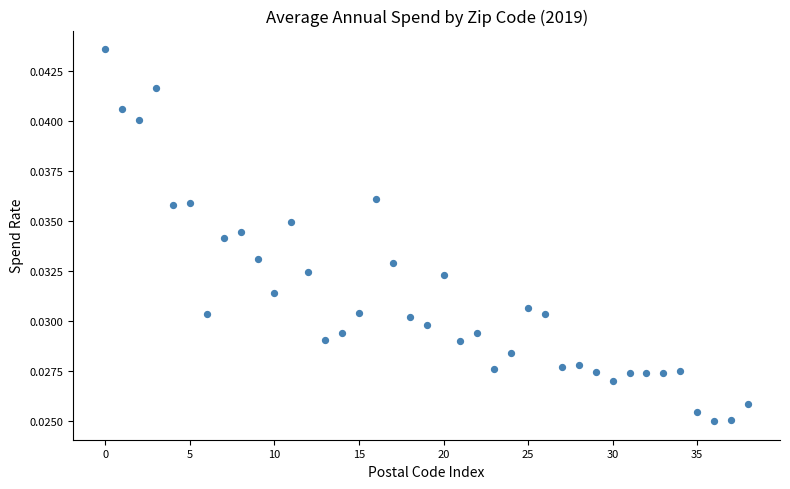

Count the number of points in this scatter plot.

39